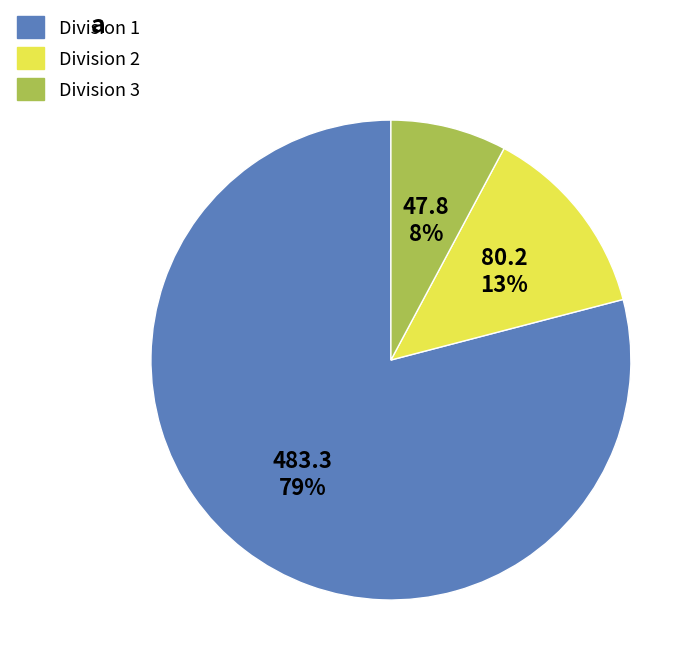

Count the number of slices in the pie.

3